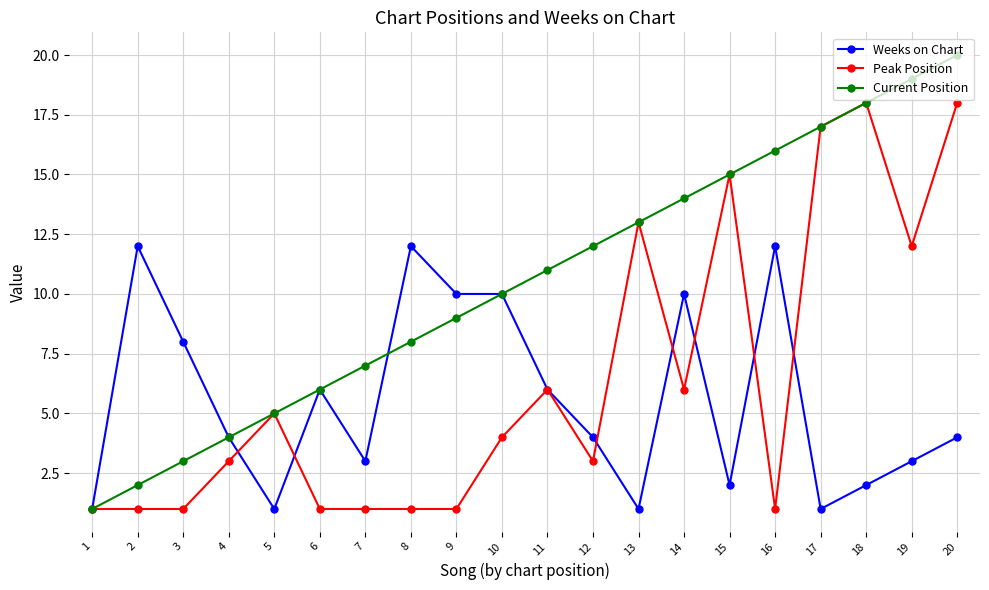

List the series in order of their peak value, lowest first.

Weeks on Chart, Peak Position, Current Position